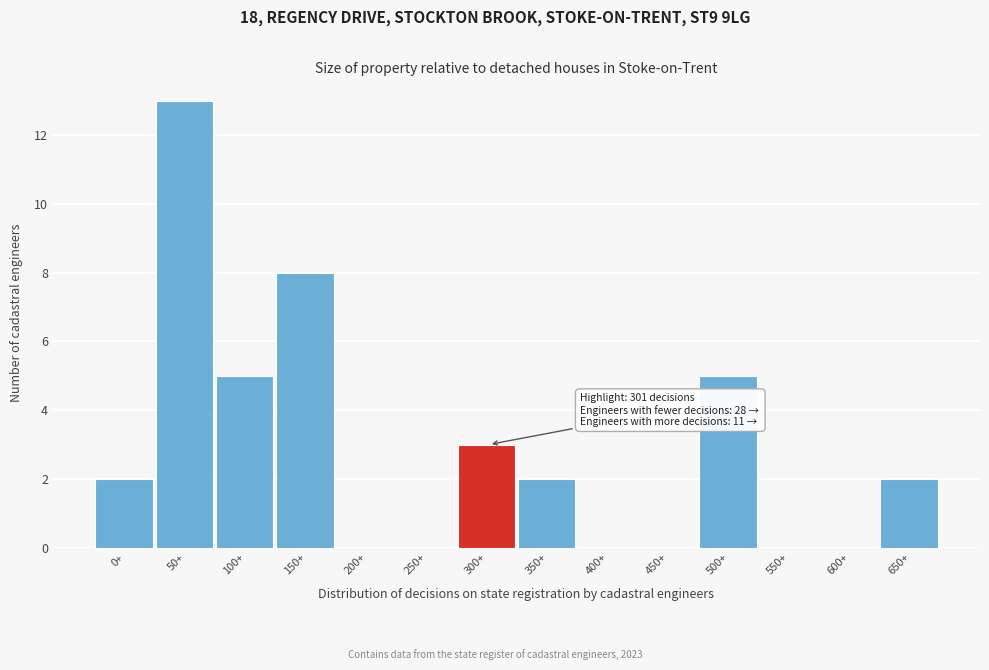

Reading left to right, transcribe all the data shown in this chart.

0+=2	50+=13	100+=5	150+=8	200+=0	250+=0	300+=3	350+=2	400+=0	450+=0	500+=5	550+=0	600+=0	650+=2